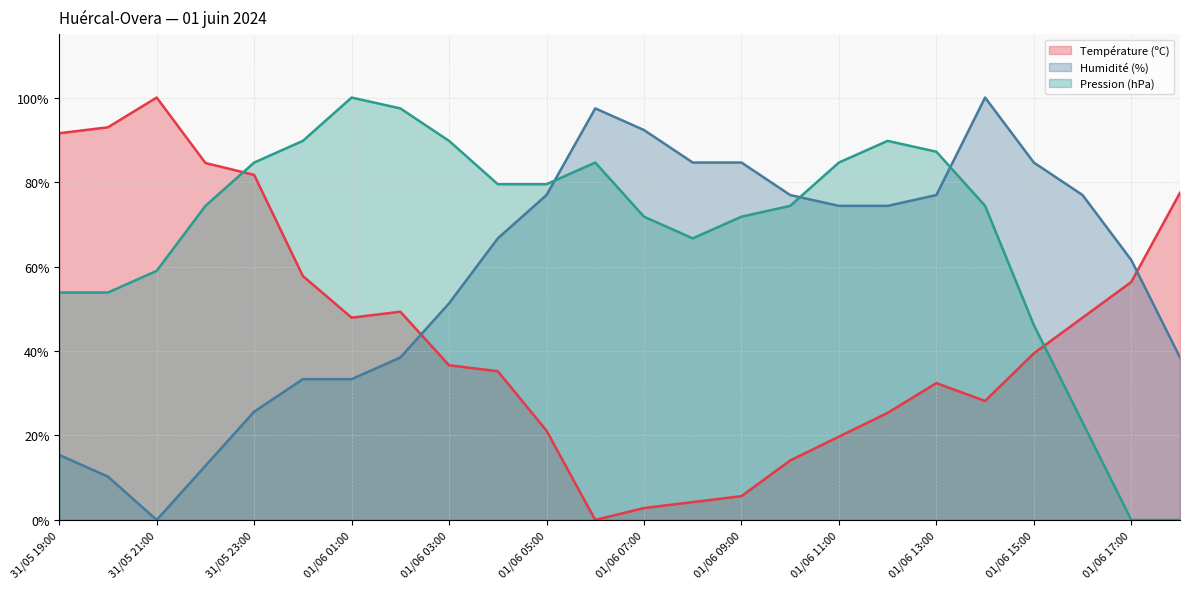

Where is Pression (hPa) nearest to the value 50?

01/06 15:00